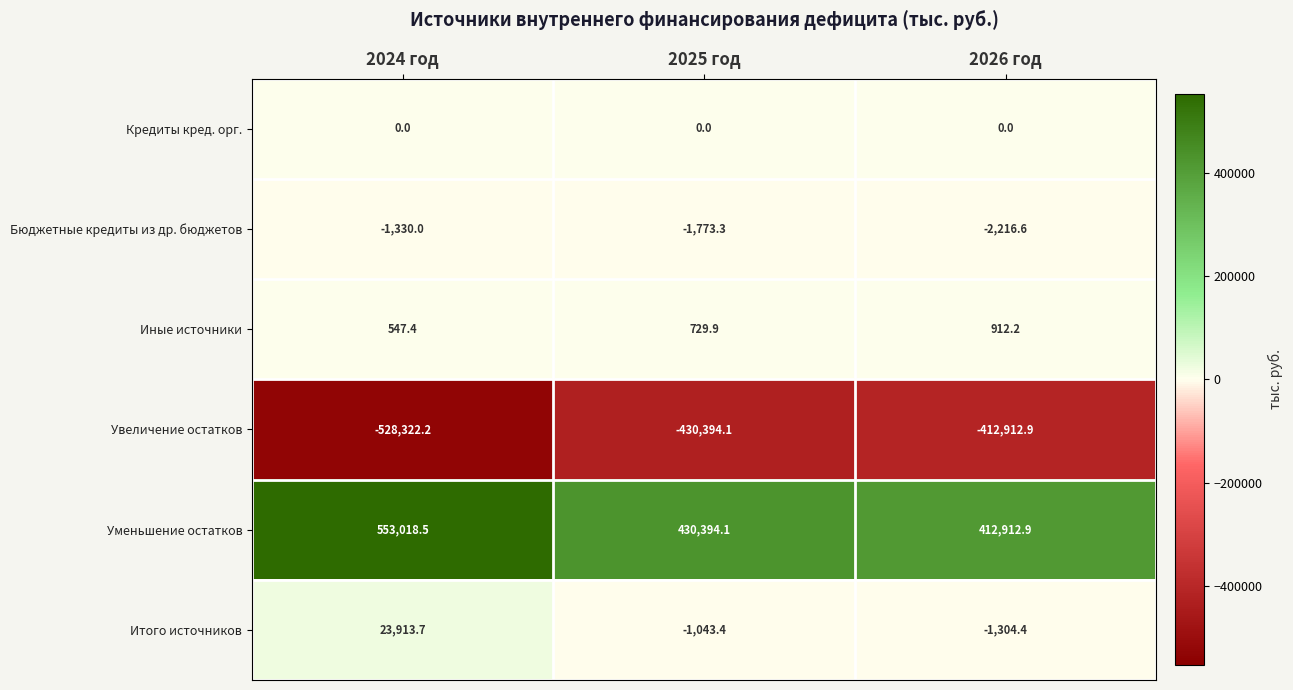

What is the minimum value shown in the chart?

-528322.2